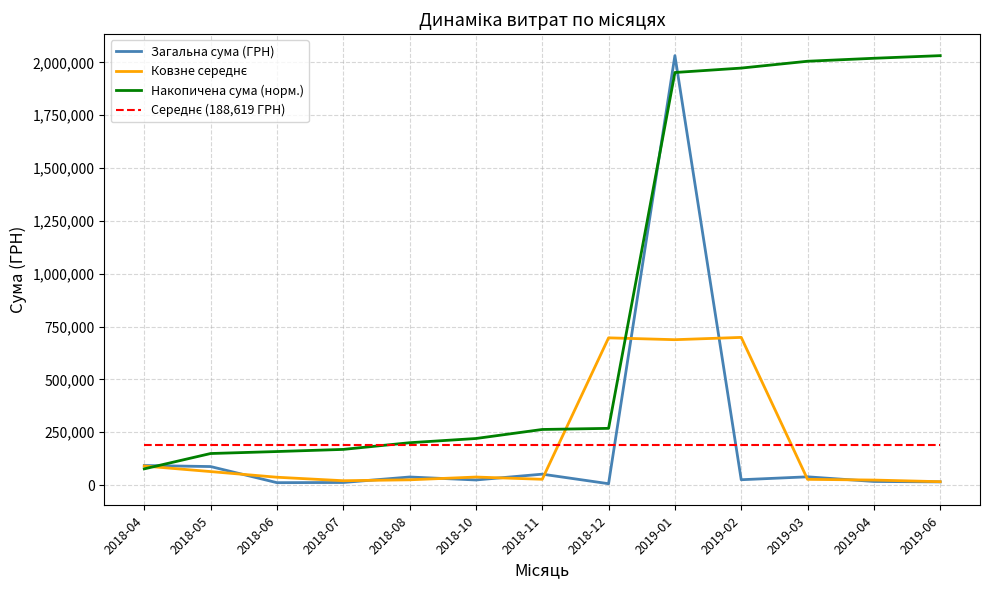

What is the maximum value shown in the chart?

2031976.9